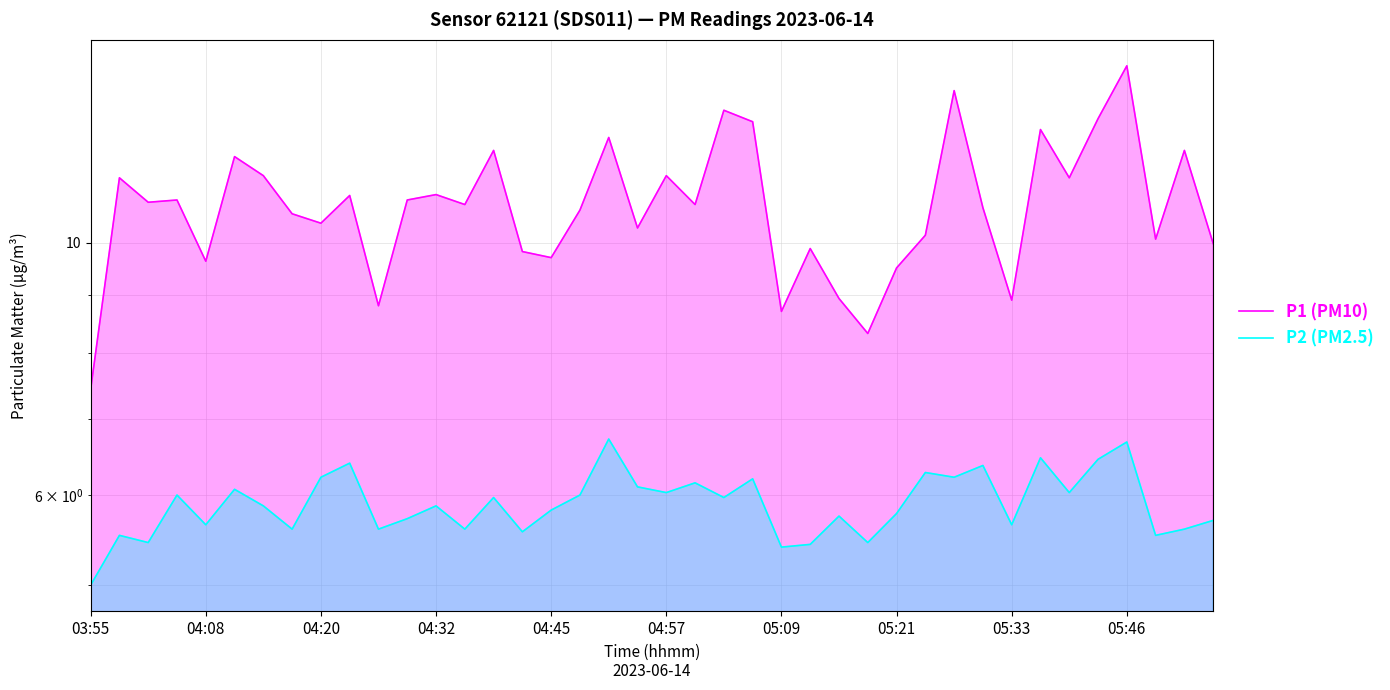

At which label does P2 (PM2.5) reach its peak?

18